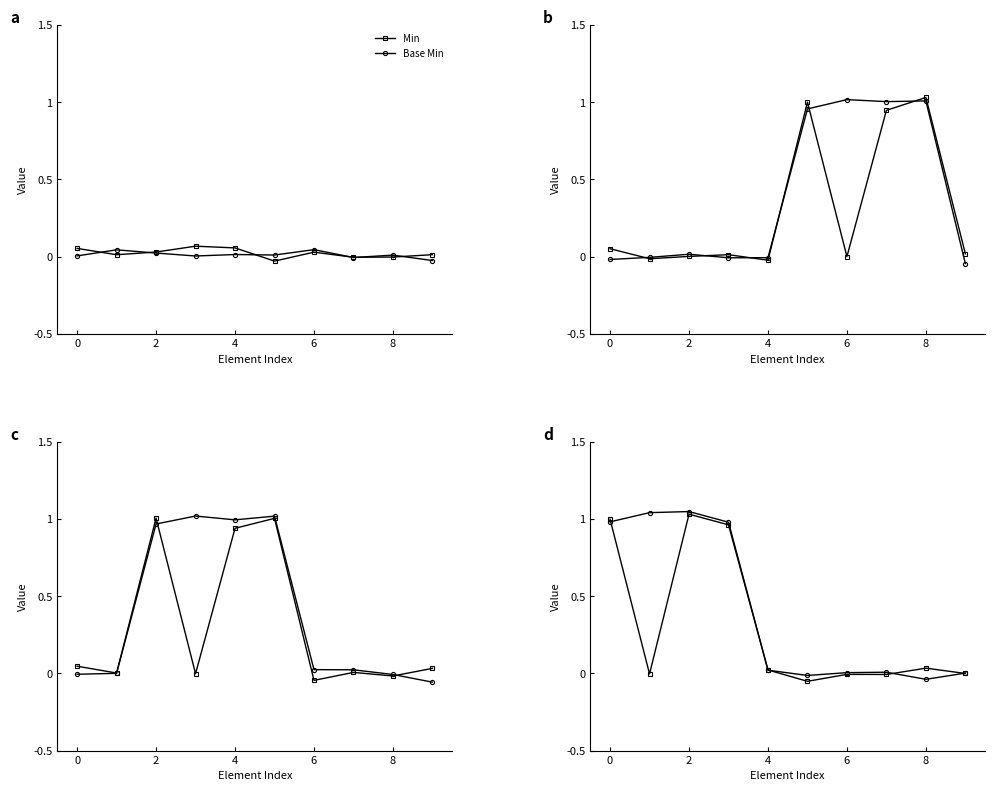

Rank the series by their maximum value, from highest to lowest.

Base Min, Min